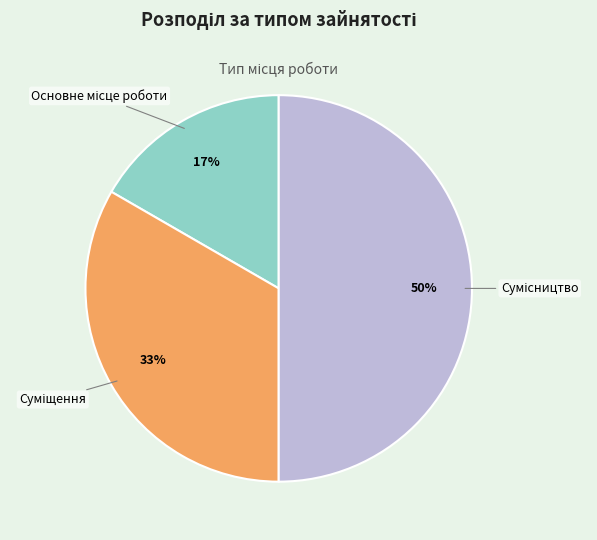

How many segments does this pie chart have?

3